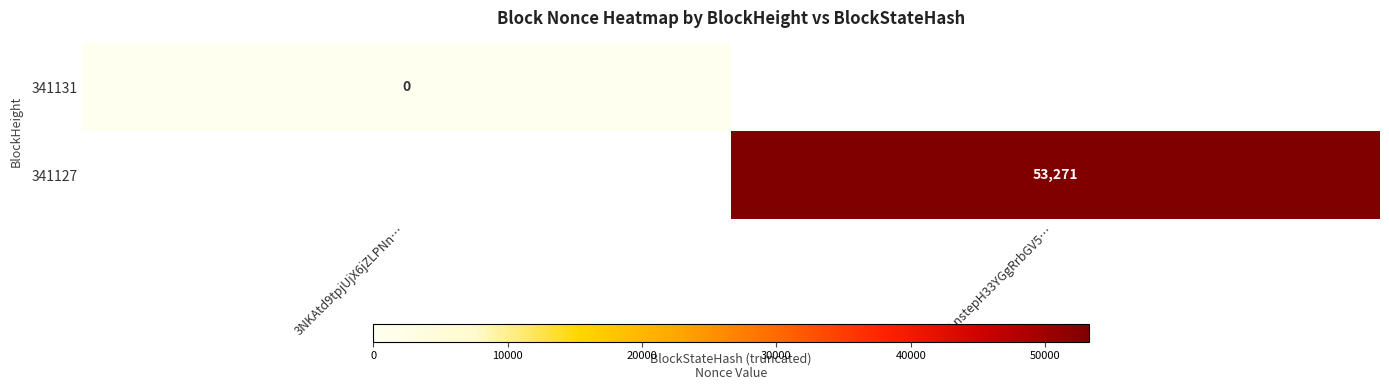

True or false: 341127 has a value of 78831 at 3NLnstepH33YGgRrbGV5….

False